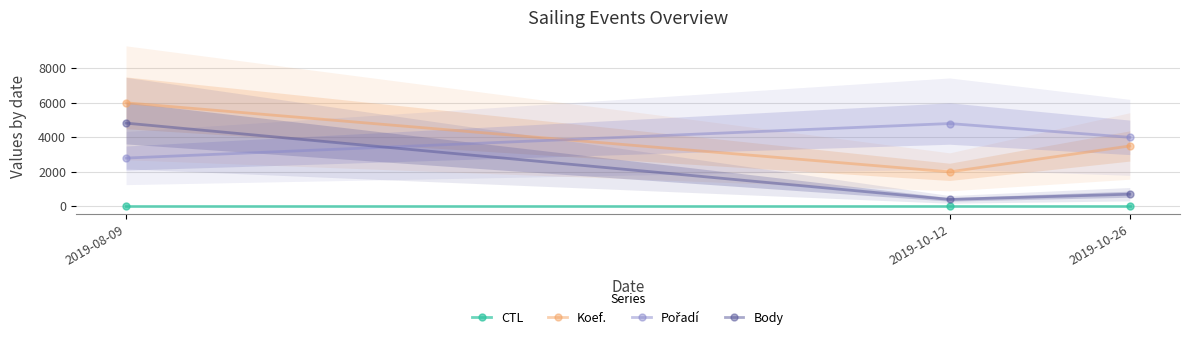

Is the value of Pořadí at 2019-10-12 greater than the value of Body at 2019-10-26?

Yes